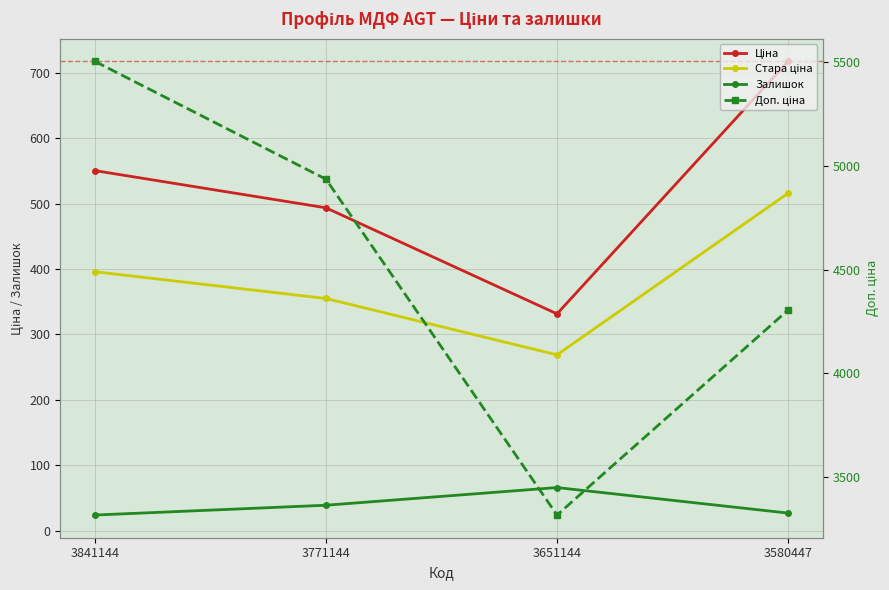

What are all the series names shown in the legend?

Ціна, Стара ціна, Залишок, Доп. ціна